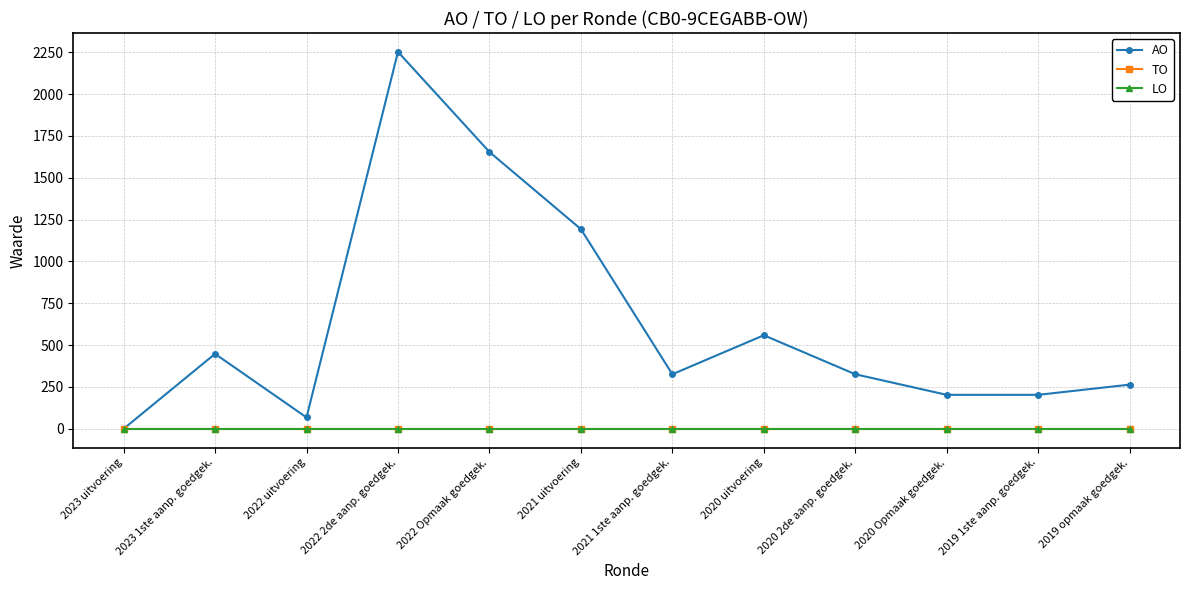

Does the chart have visible grid lines?

Yes